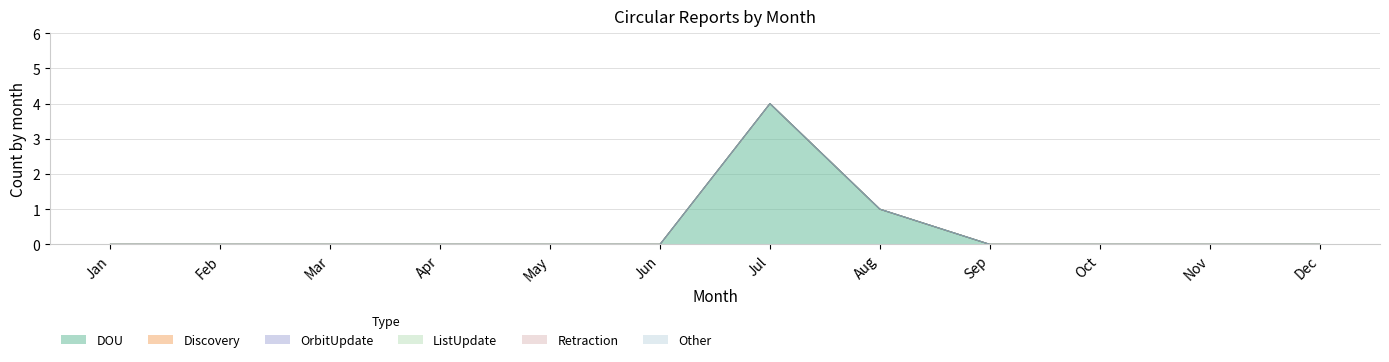

Count the number of data series in this chart.

6